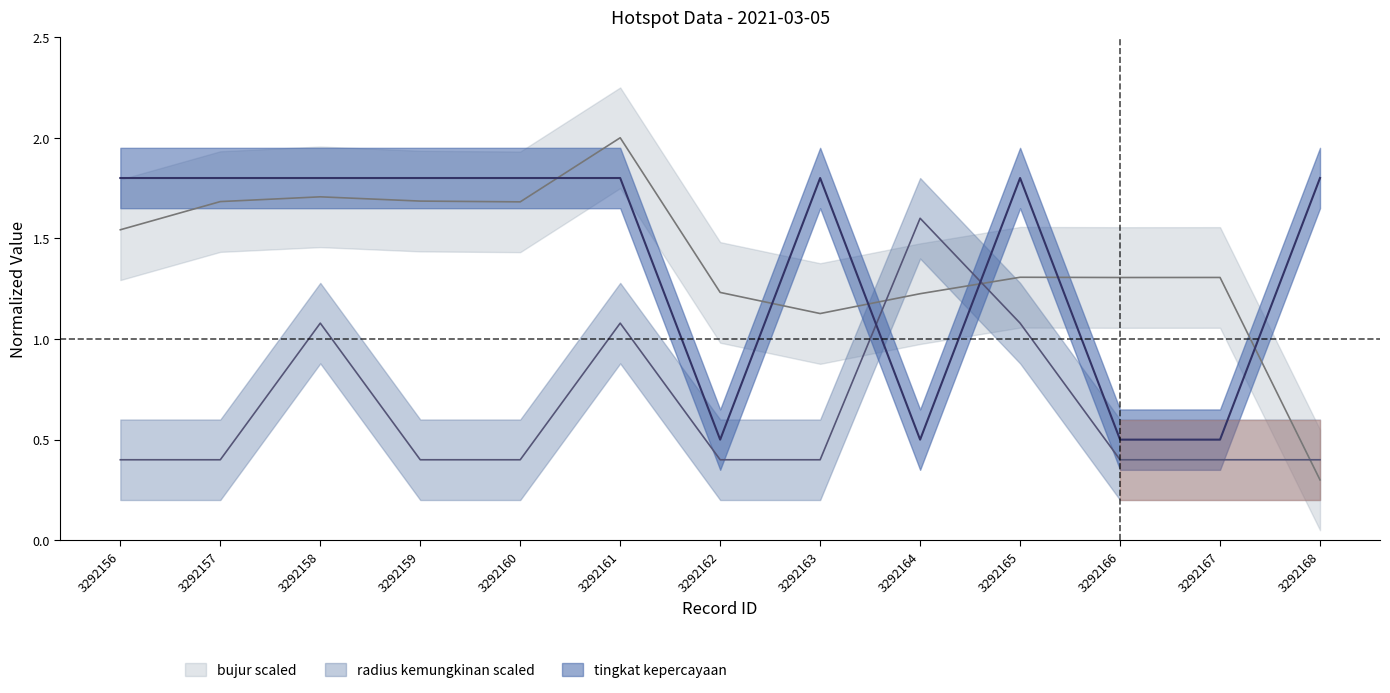

Is the value of tingkat kepercayaan at 3292159 greater than the value of bujur scaled at 3292165?

Yes